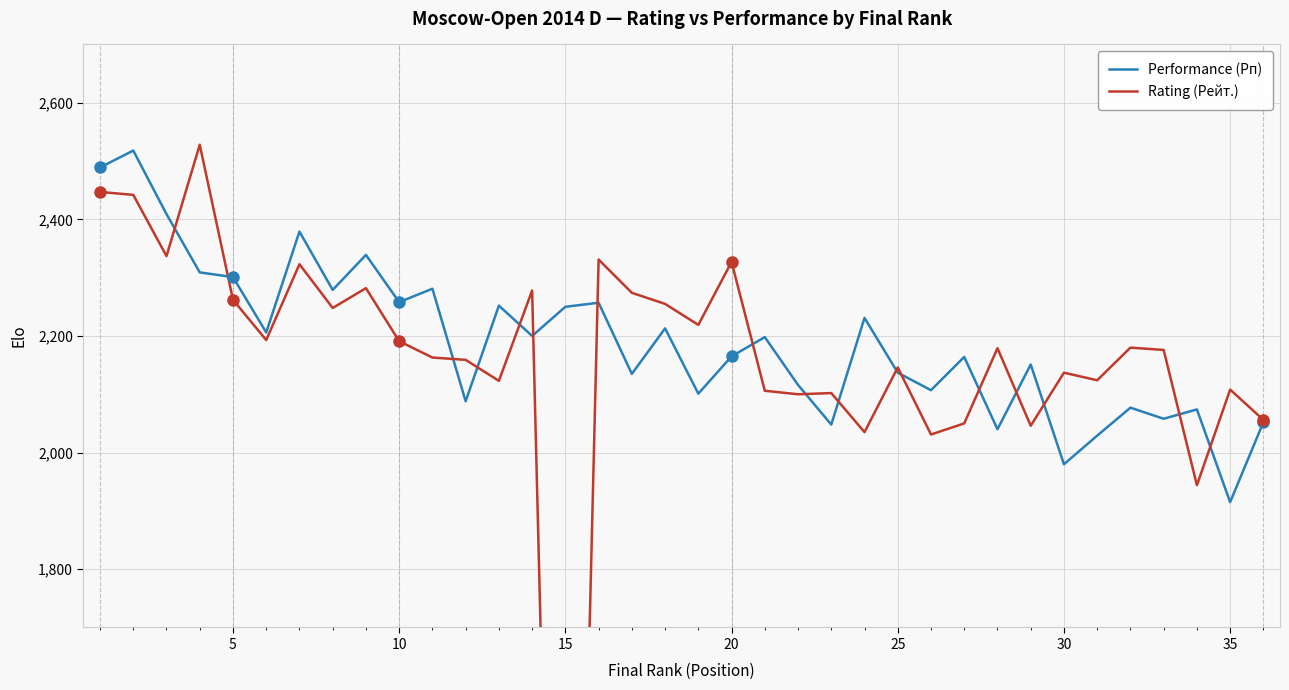

Is it true that Performance (Рп) equals 2250 at 15?

True